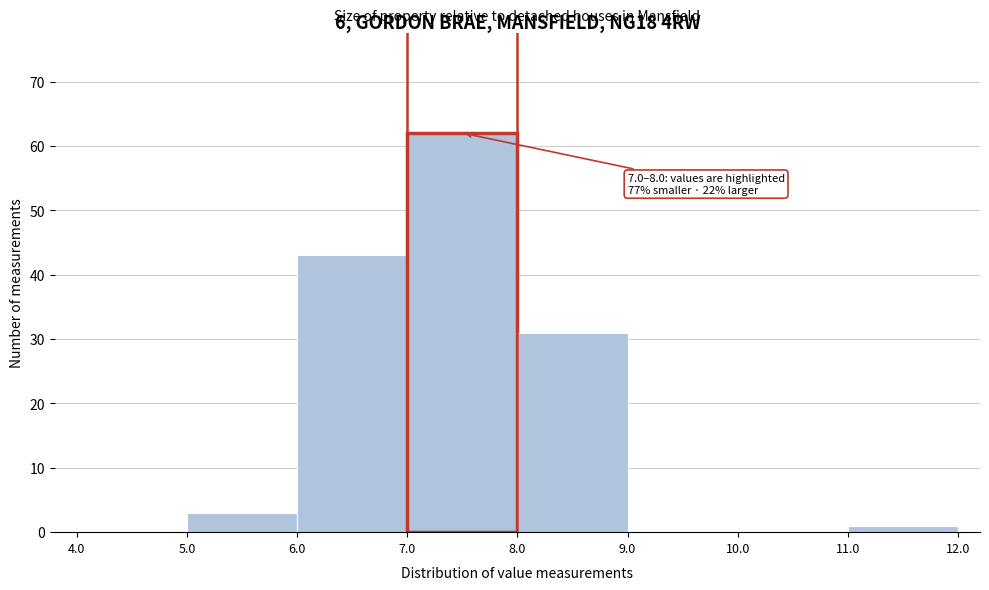

Which range on the x-axis has the tallest bar?

7.0 to 8.0